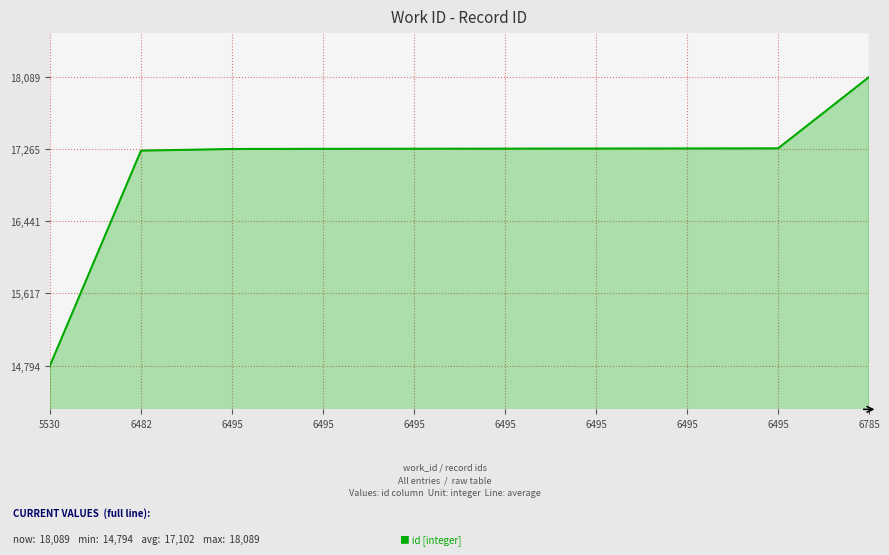

List the labels in order of value, largest first.

6785, 6495, 6495, 6495, 6495, 6495, 6495, 6495, 6482, 5530